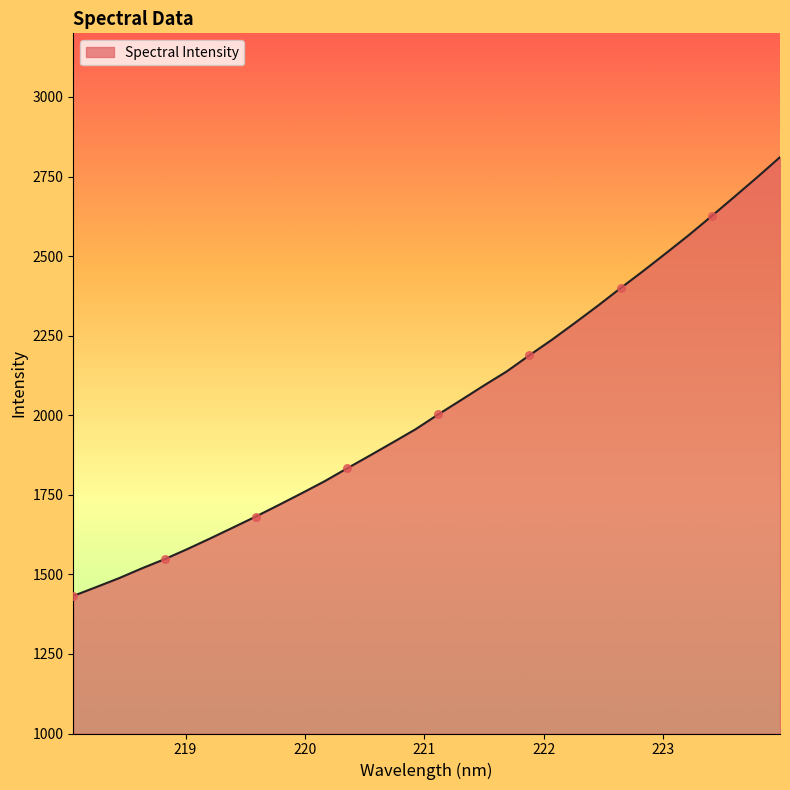

What is the smallest value displayed?

1432.3